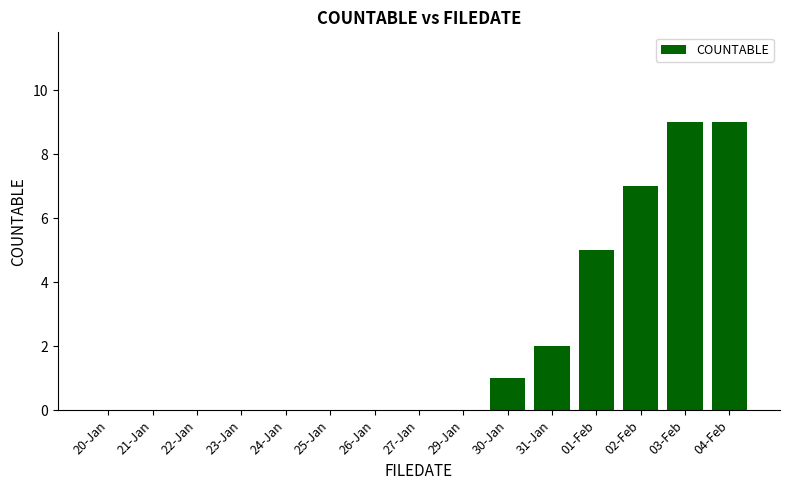

The value at 29-Jan is -5. True or false?

False